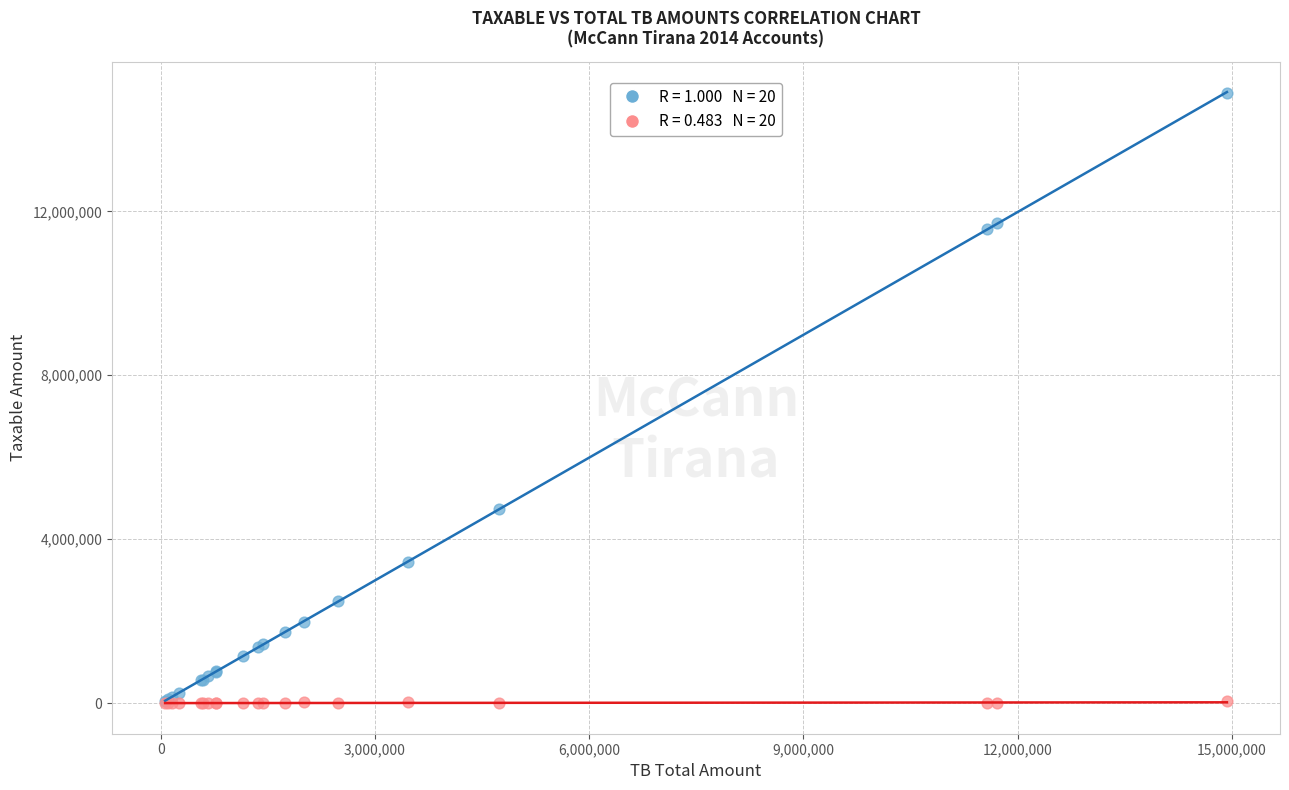

Across all series, what Y value is closest to 7443929?

4731146.9